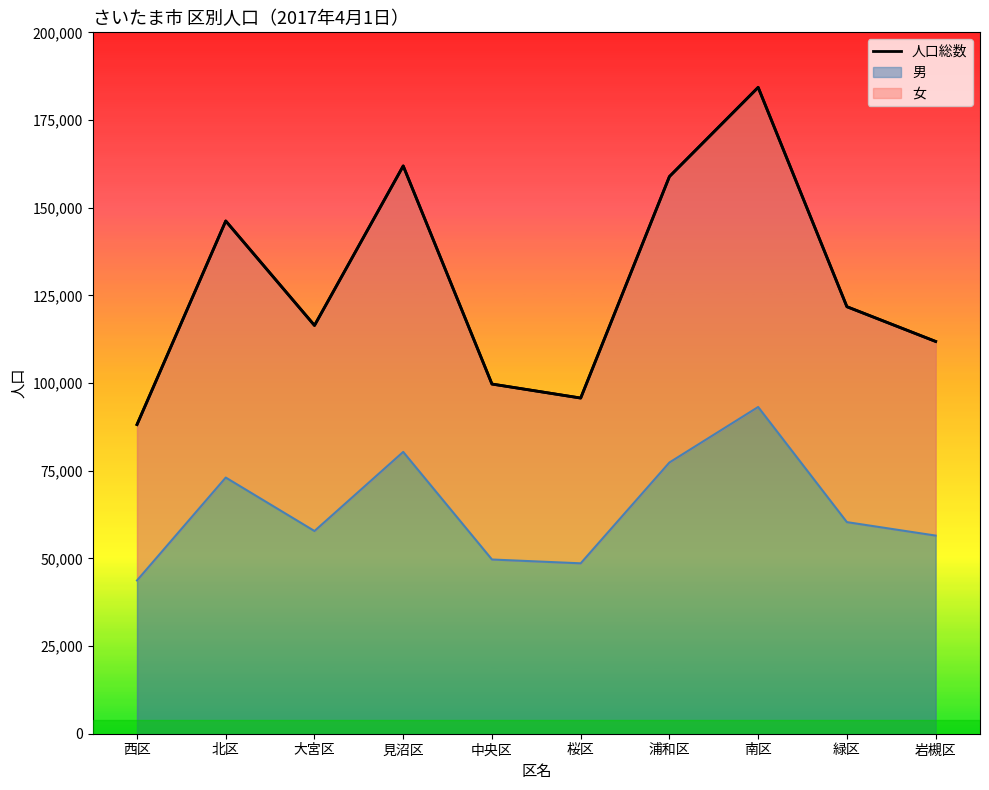

List the labels in order of value, smallest first.

西区, 桜区, 中央区, 岩槻区, 大宮区, 緑区, 北区, 浦和区, 見沼区, 南区